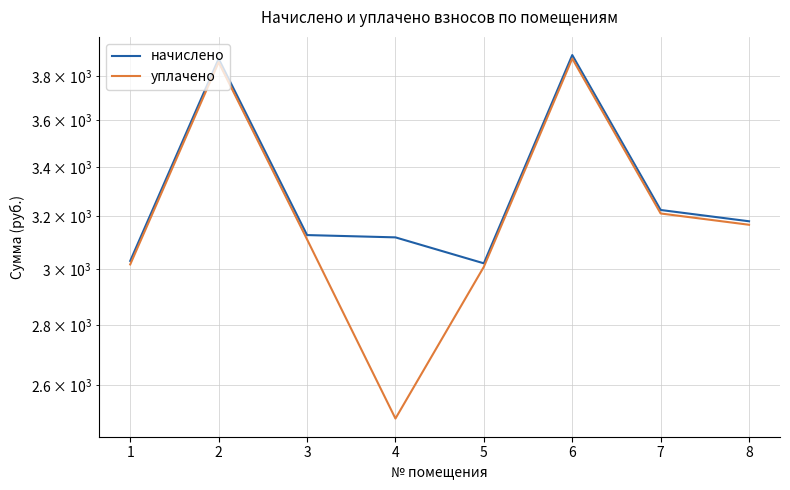

Which series has the widest spread of values?

уплачено